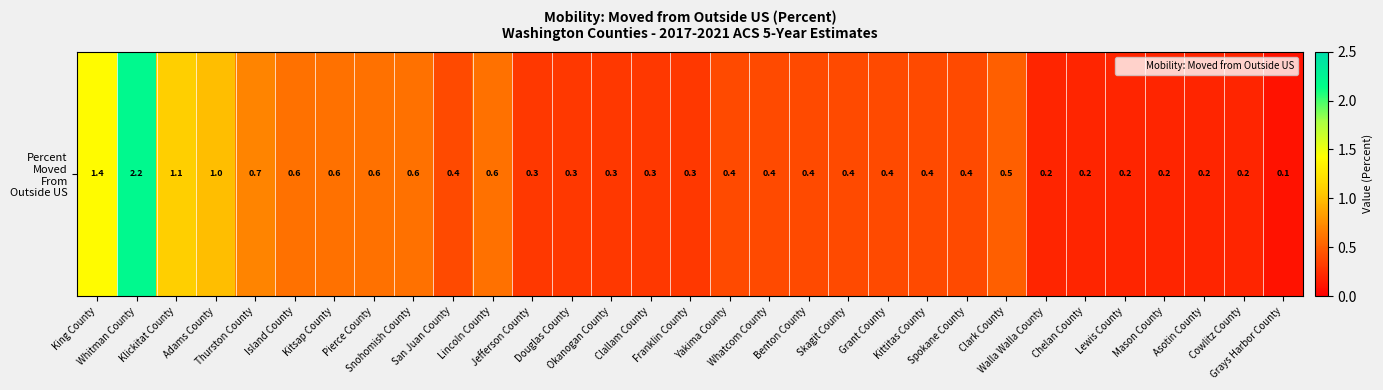

Rank the categories by value from highest to lowest.

Whitman County, King County, Klickitat County, Adams County, Thurston County, Island County, Kitsap County, Pierce County, Snohomish County, Lincoln County, Clark County, San Juan County, Yakima County, Whatcom County, Benton County, Skagit County, Grant County, Kittitas County, Spokane County, Jefferson County, Douglas County, Okanogan County, Clallam County, Franklin County, Walla Walla County, Chelan County, Lewis County, Mason County, Asotin County, Cowlitz County, Grays Harbor County